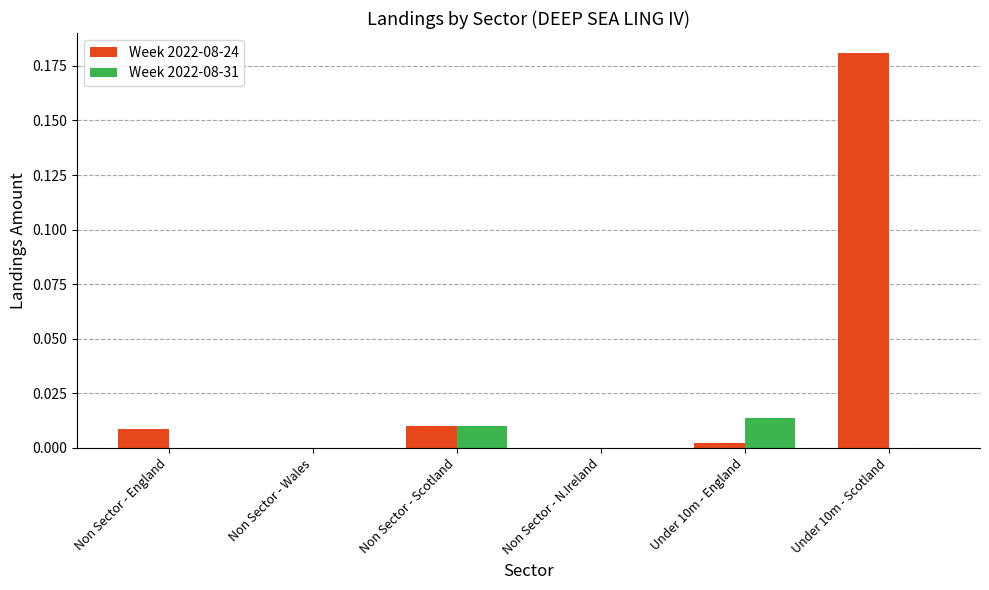

Are the bars horizontal?

No